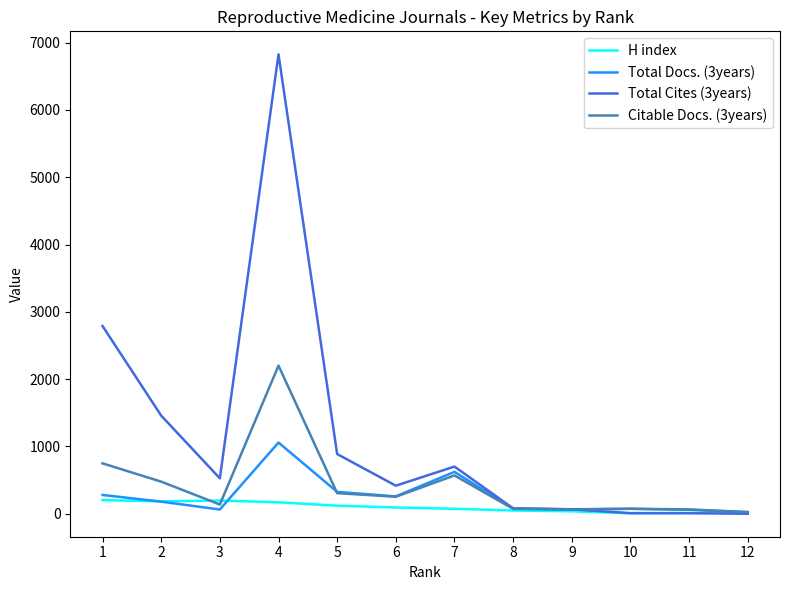

Rank the series by their average value, from highest to lowest.

Total Cites (3years), Citable Docs. (3years), Total Docs. (3years), H index